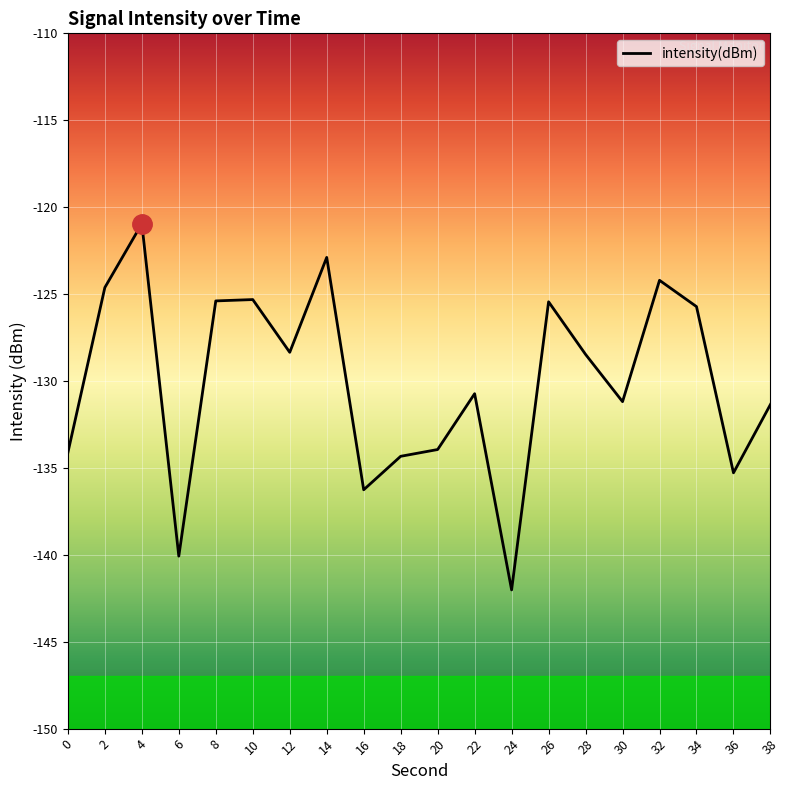

Which label corresponds to the smallest value in the chart?

24